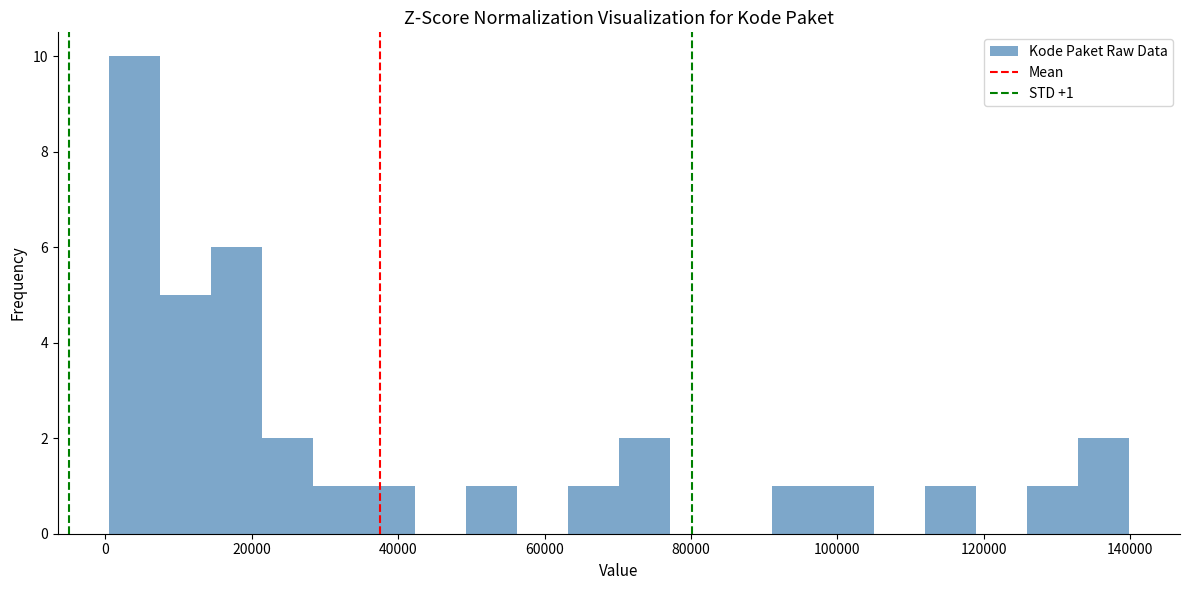

Around what value on the x-axis is the tallest bar? Give the approximate position of its centre, as read against the axis.

4000